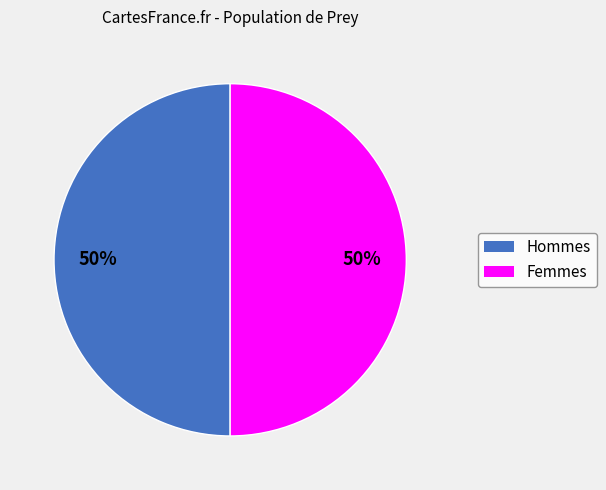

The Hommes slice represents 50% of the pie. True or false?

True